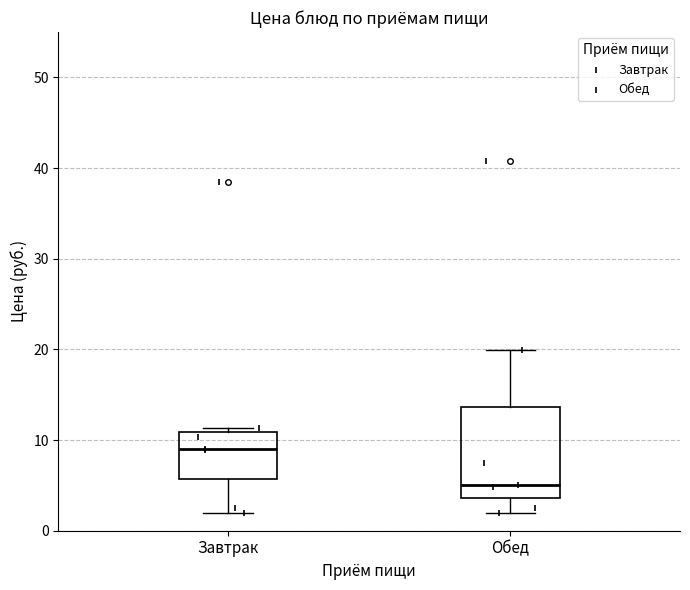

Which box's median line is the lowest?

Обед